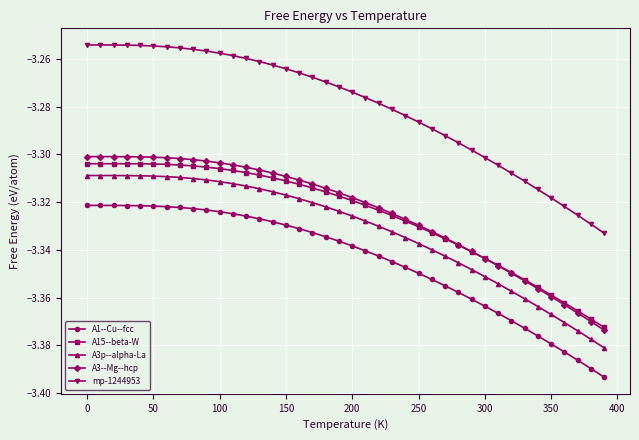

Is this an area chart (filled region under the line)?

No